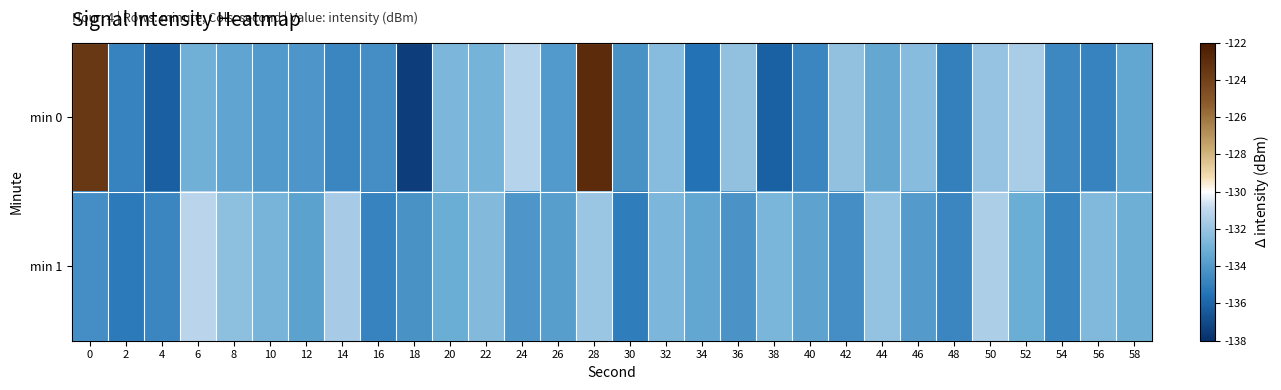

Reading left to right, what are all the values shown in this chart?

min 0: 0=-123.5	2=-134.8	4=-136.2	6=-133.0	8=-133.5	10=-134.0	12=-134.1	14=-134.7	16=-134.4	18=-137.5	20=-132.7	22=-132.9	24=-131.2	26=-133.9	28=-122.9	30=-134.3	32=-132.4	34=-135.6	36=-132.1	38=-136.2	40=-134.7	42=-132.1	44=-133.4	46=-132.4	48=-135.0	50=-132.0	52=-131.5	54=-134.7	56=-134.8	58=-133.5
min 1: 0=-134.4	2=-135.2	4=-134.7	6=-131.1	8=-132.3	10=-132.9	12=-133.7	14=-131.6	16=-134.8	18=-134.3	20=-133.2	22=-132.5	24=-134.1	26=-133.8	28=-131.9	30=-135.1	32=-132.7	34=-133.5	36=-134.2	38=-132.8	40=-133.6	42=-134.4	44=-132.1	46=-133.9	48=-134.7	50=-131.5	52=-133.2	54=-134.8	56=-132.6	58=-133.1